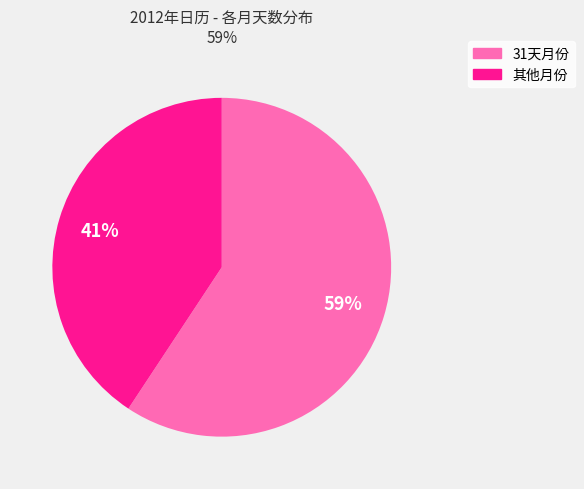

Count the number of slices in the pie.

2